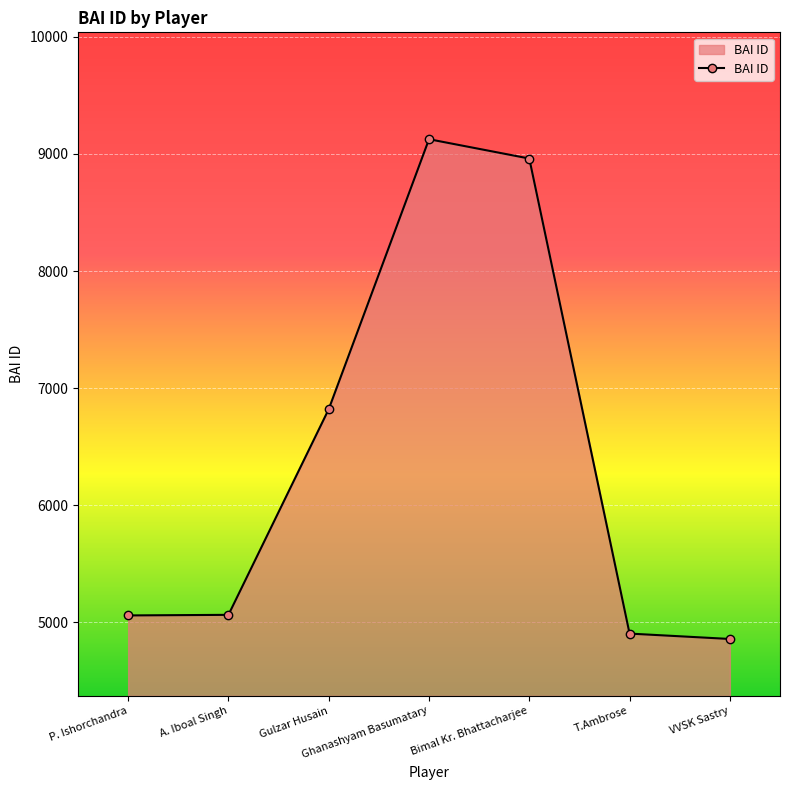

At which label is the value closest to 6992?

Gulzar Husain